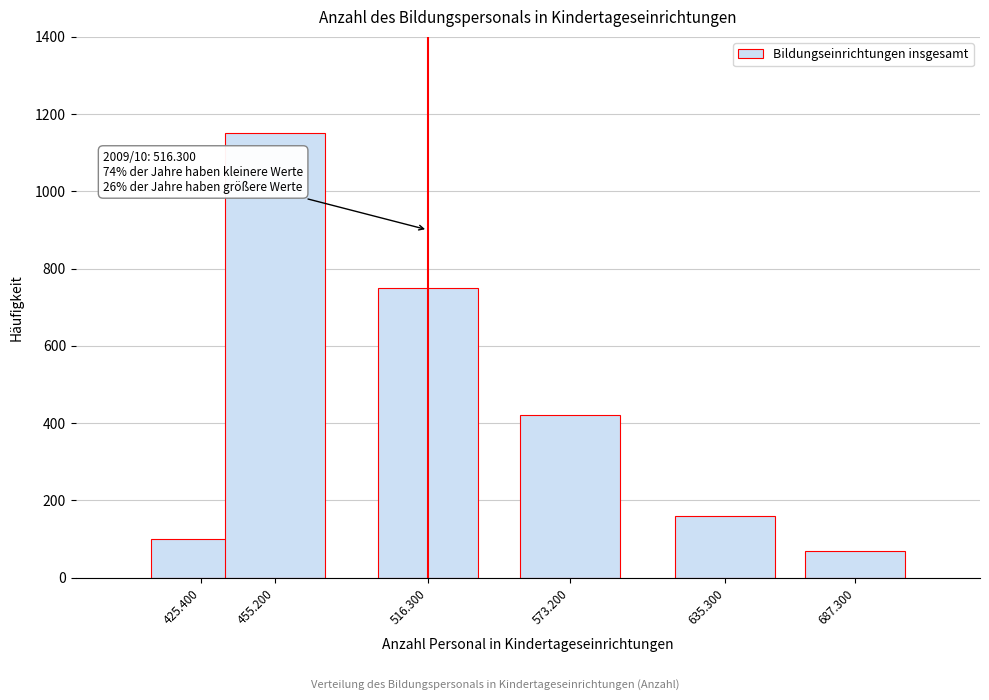

Reading left to right, transcribe all the data shown in this chart.

425.400=100	455.200=1150	516.300=750	573.200=420	635.300=160	687.300=70